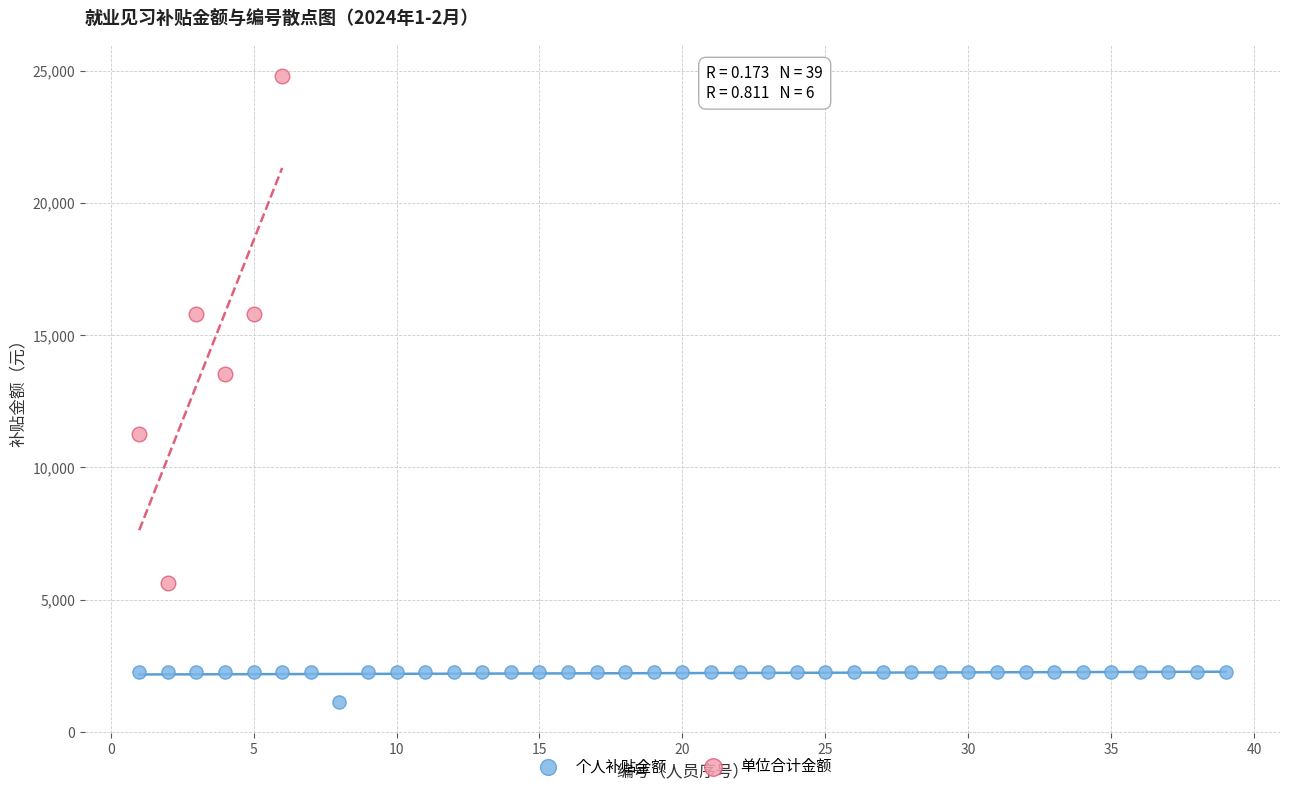

Which series reaches the minimum Y coordinate?

个人补贴金额